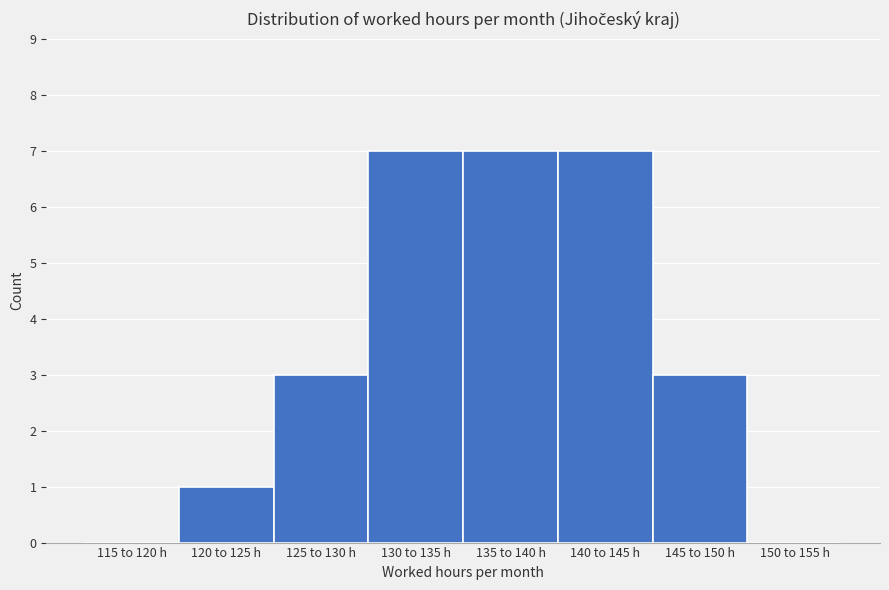

Reading left to right, extract all data points from this chart.

115 to 120 h=0	120 to 125 h=1	125 to 130 h=3	130 to 135 h=7	135 to 140 h=7	140 to 145 h=7	145 to 150 h=3	150 to 155 h=0